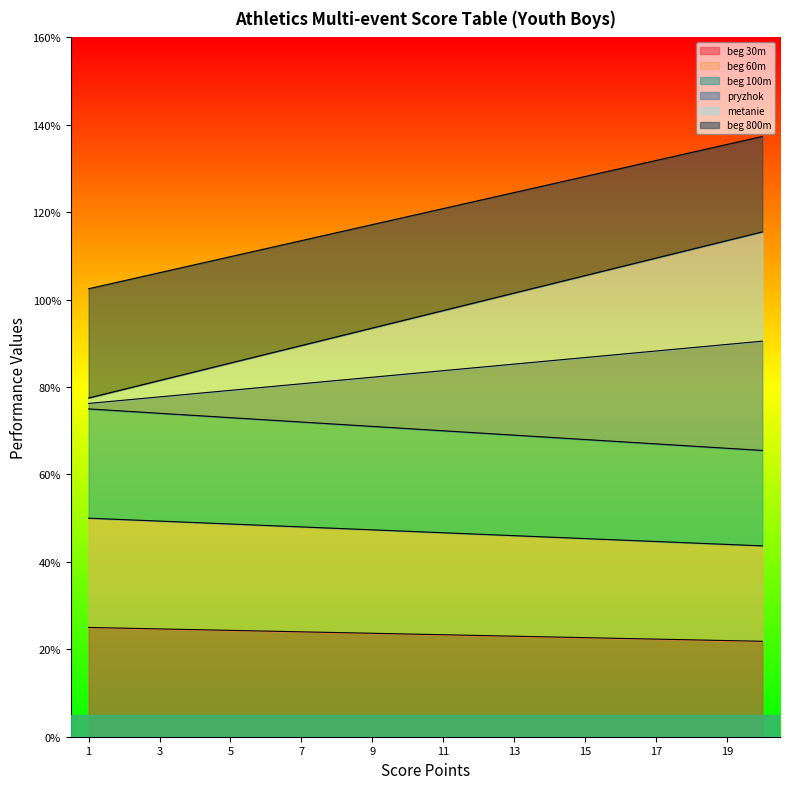

Between 7 and 19, which is larger?

7